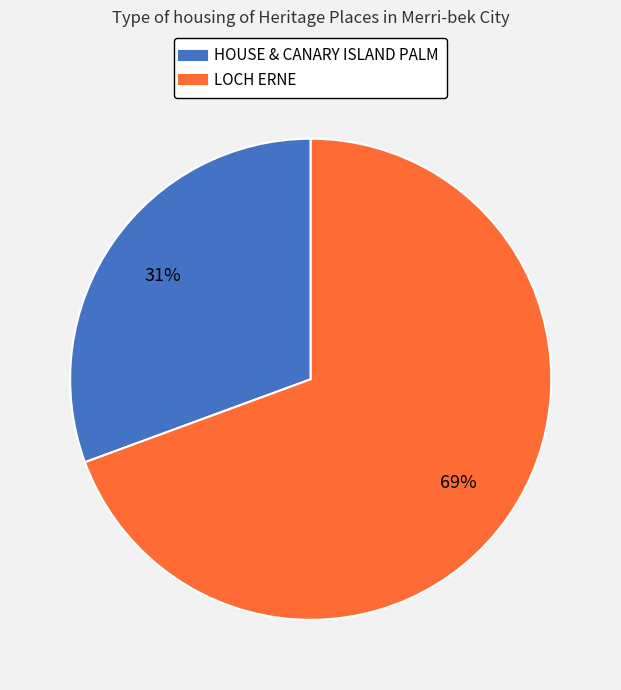

Count the number of slices in the pie.

2